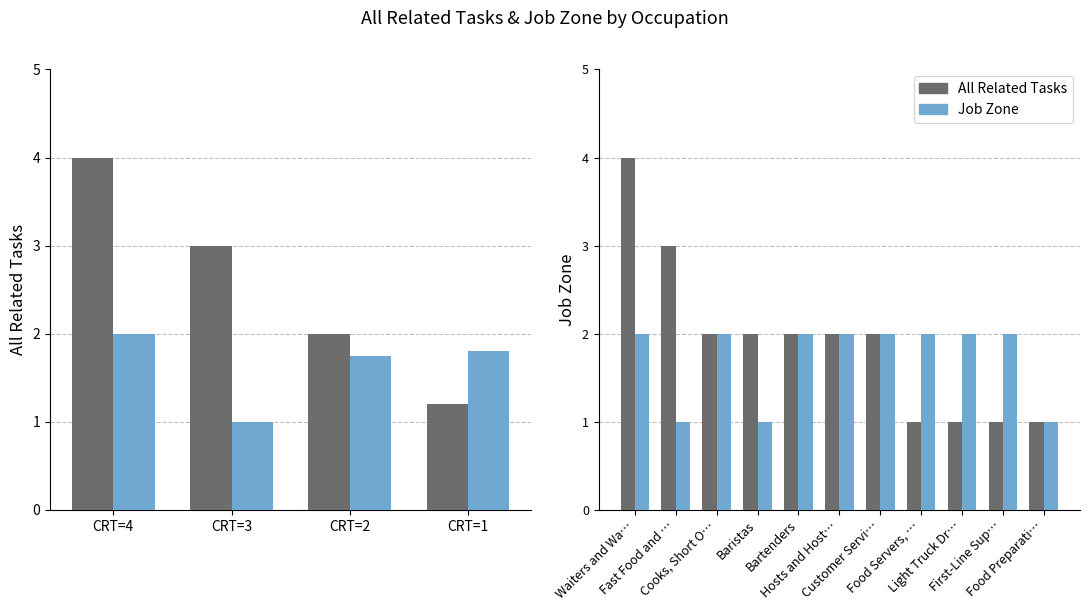

What is the minimum value shown in the chart?

1